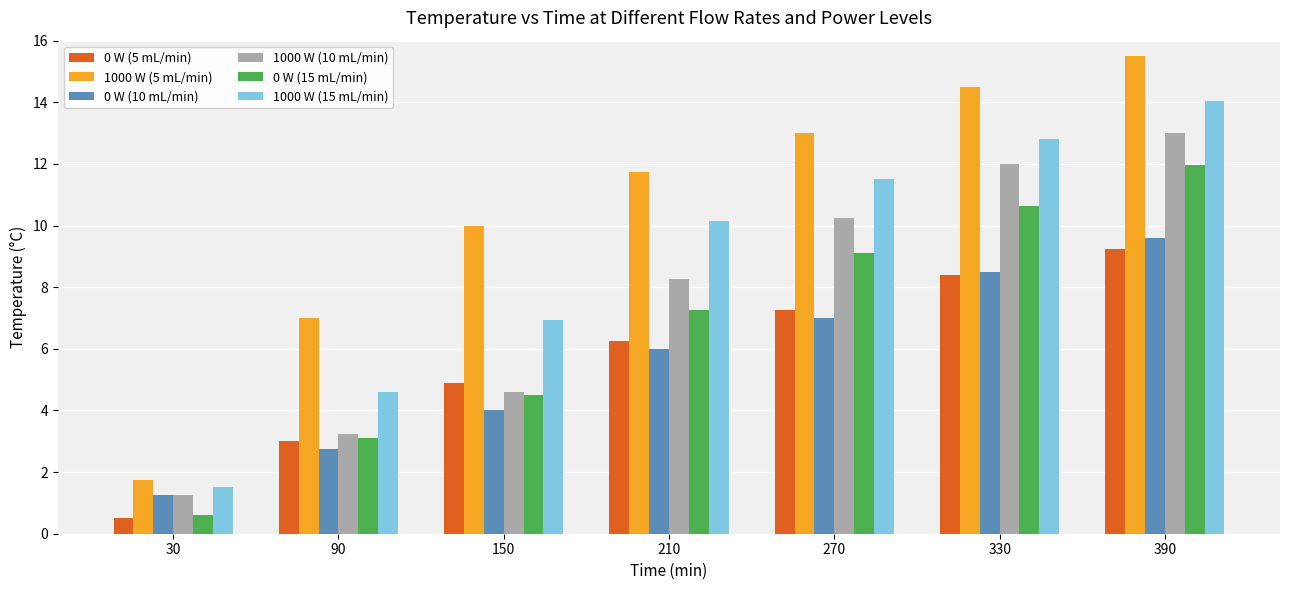

How many data points in 0 W (5 mL/min) are less than 6?

3